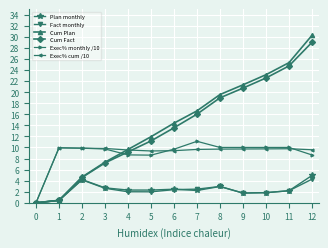

Which series has the largest total across all categories?

Cum Plan